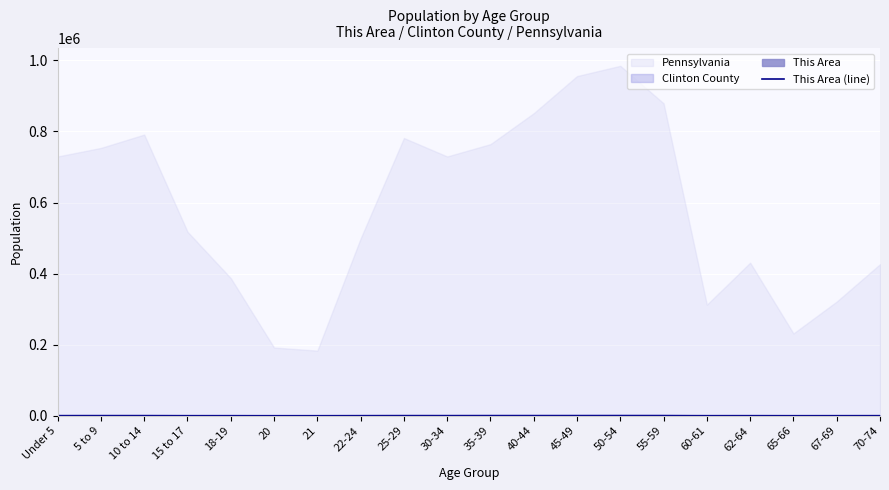

Is it true that the value at 21 is 55?

True